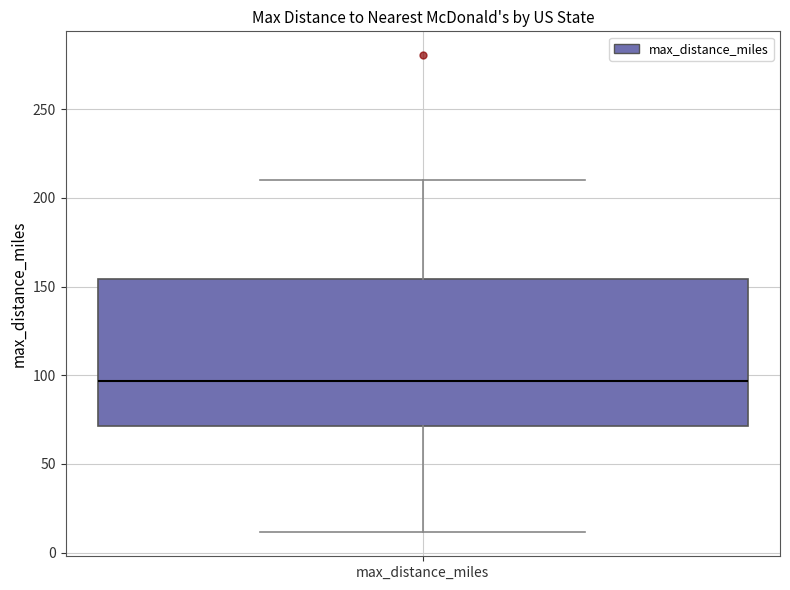

Read this box plot against the y-axis: the position of the median line, the range covered by the box, and the ends of both whiskers. The values are not printed on the chart, so give them approximately, as read against the axis.

median 95, box 70 to 155, whiskers 10 to 210